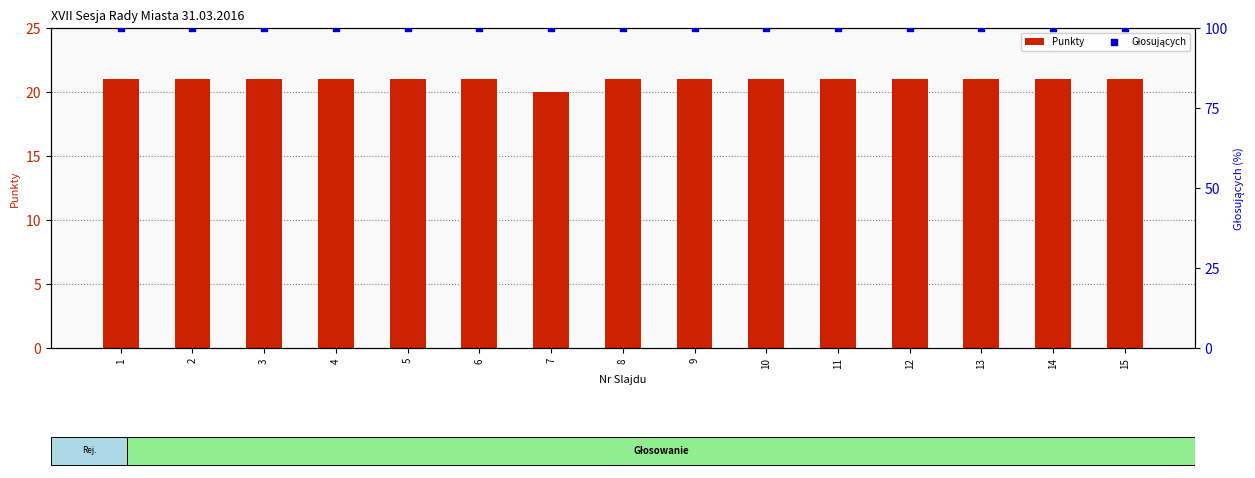

Is the value of Punkty at 1 greater than the value of Głosujących at 9?

No